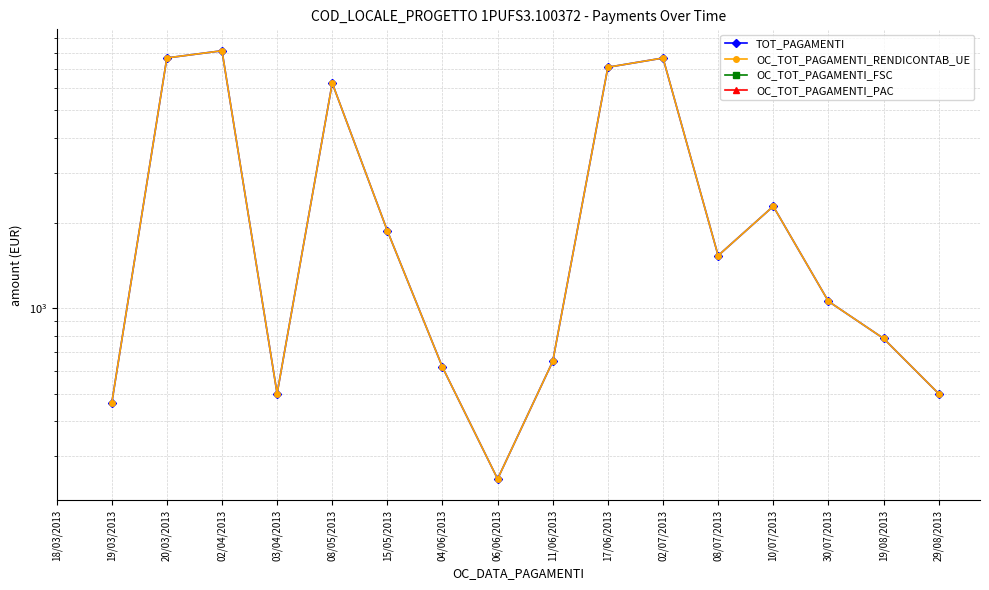

True or false: OC_TOT_PAGAMENTI_RENDICONTAB_UE and OC_TOT_PAGAMENTI_PAC cross at least once.

False